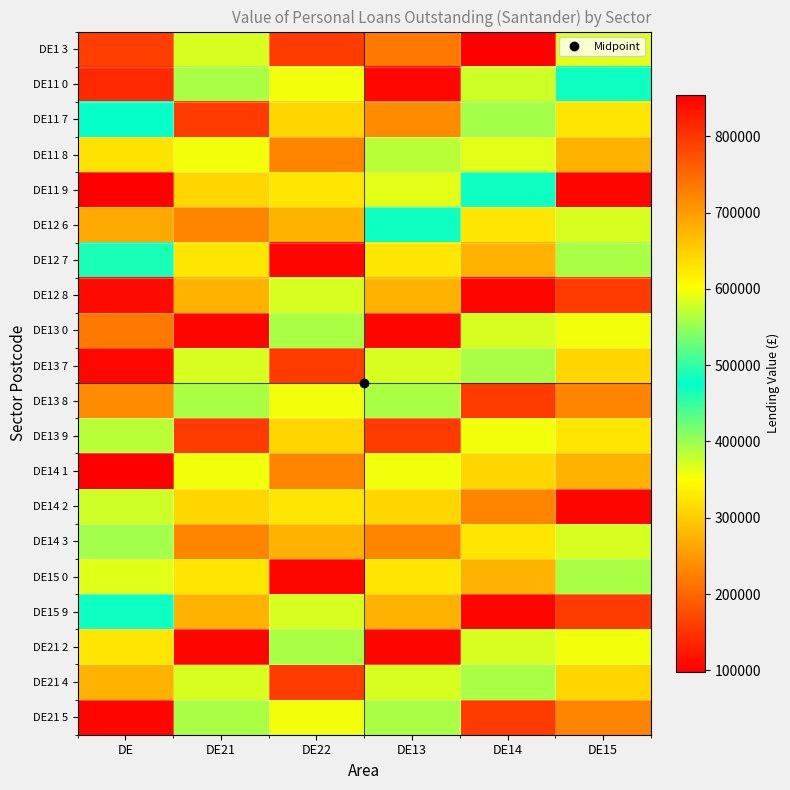

At DE22, list the series in order from smallest to largest.

DE12 7, DE15 0, DE1 3, DE13 7, DE21 4, DE11 8, DE14 1, DE12 6, DE14 3, DE11 7, DE13 9, DE11 9, DE14 2, DE11 0, DE13 8, DE21 5, DE13 0, DE21 2, DE12 8, DE15 9